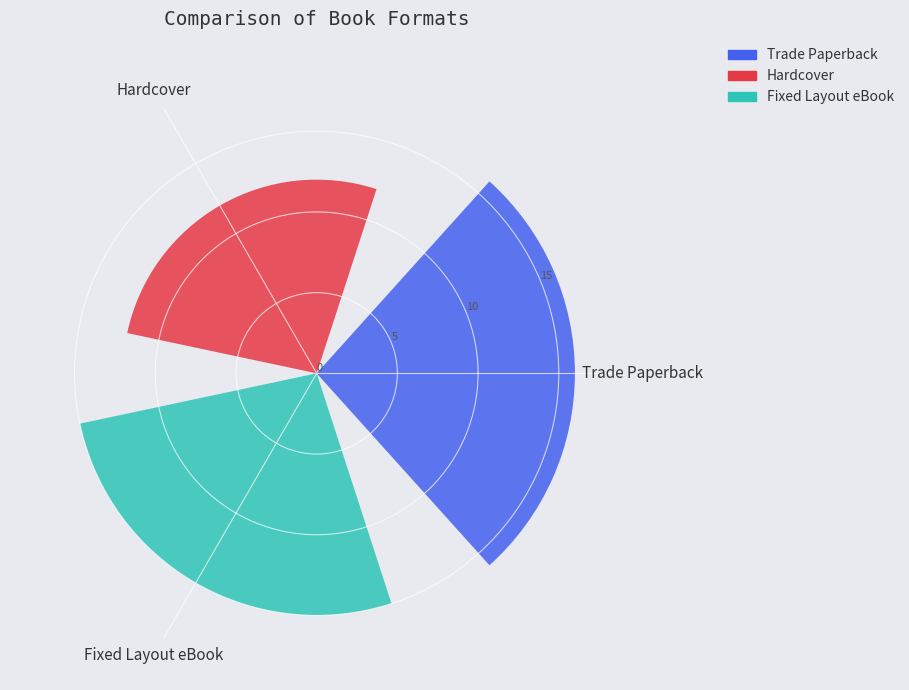

What is the maximum value shown in the chart?

16